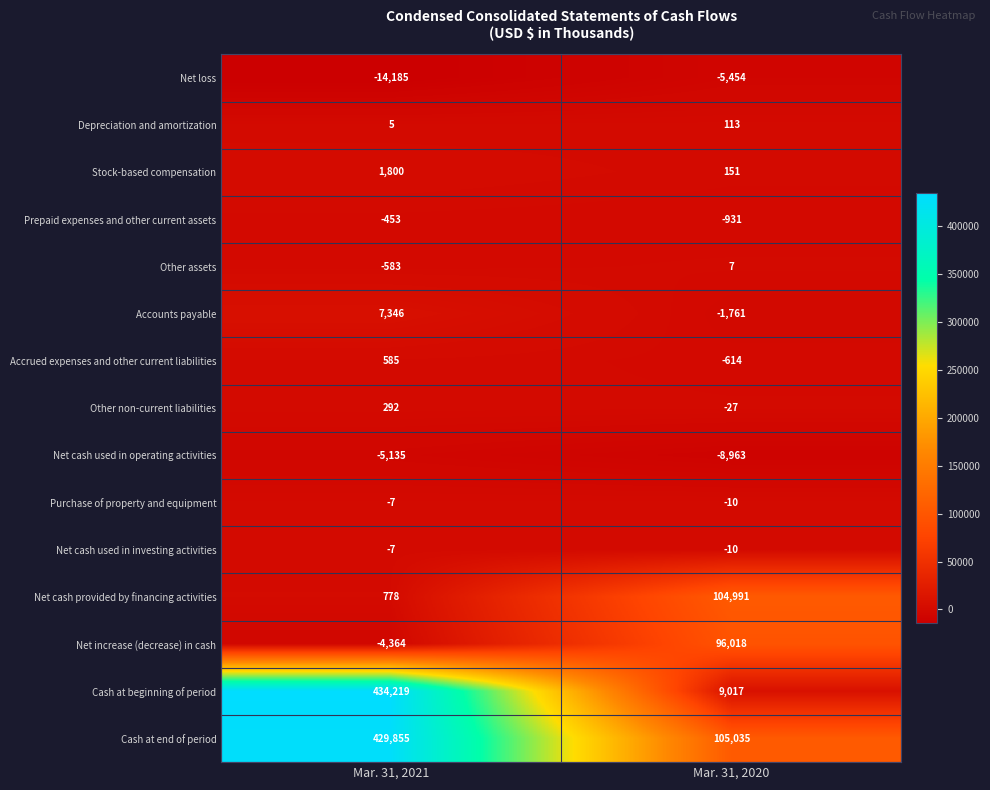

What is the difference between the Purchase of property and equipment values at Mar. 31, 2021 and Mar. 31, 2020?

3